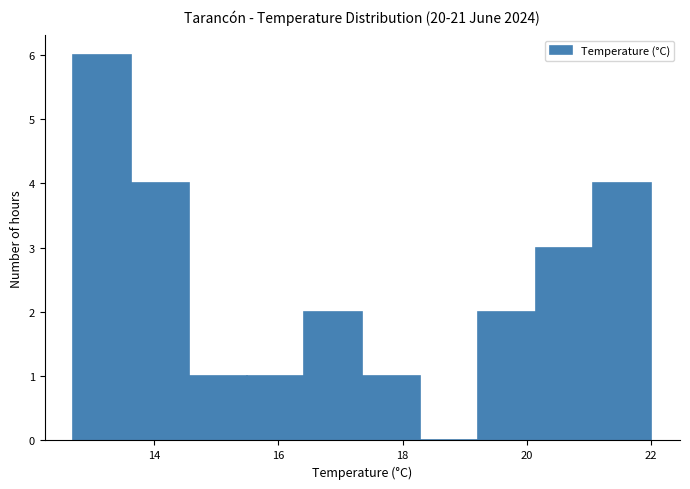

Reading left to right, list every bar in this chart as the range it spans on the x-axis followed by its height. Neither the bar edges nor the heights are printed on the chart, so give them approximately, as read against the axes.

12.8 to 13.6: 6
13.6 to 14.6: 4
14.6 to 15.4: 1
15.4 to 16.4: 1
16.4 to 17.4: 2
17.4 to 18.2: 1
18.2 to 19.2: 0
19.2 to 20.2: 2
20.2 to 21.0: 3
21.0 to 22.0: 4